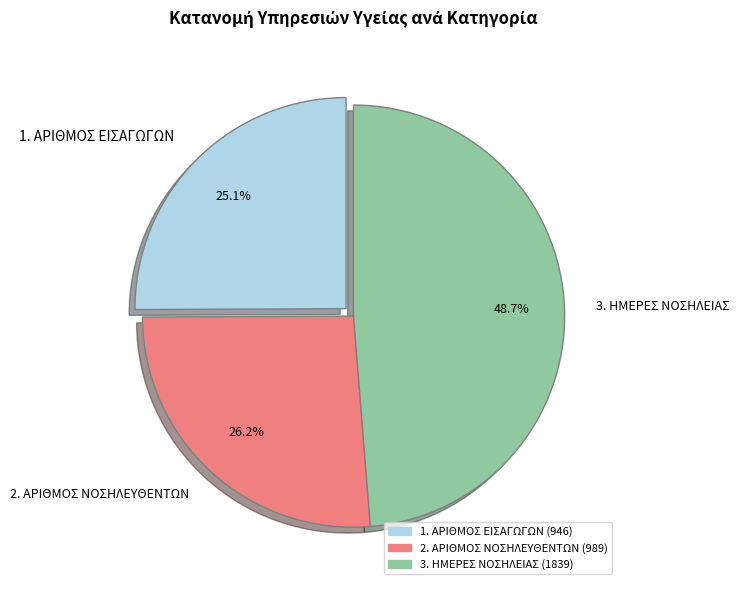

Is the sum of 1. ΑΡΙΘΜΟΣ ΕΙΣΑΓΩΓΩΝ and 3. ΗΜΕΡΕΣ ΝΟΣΗΛΕΙΑΣ greater than half?

Yes